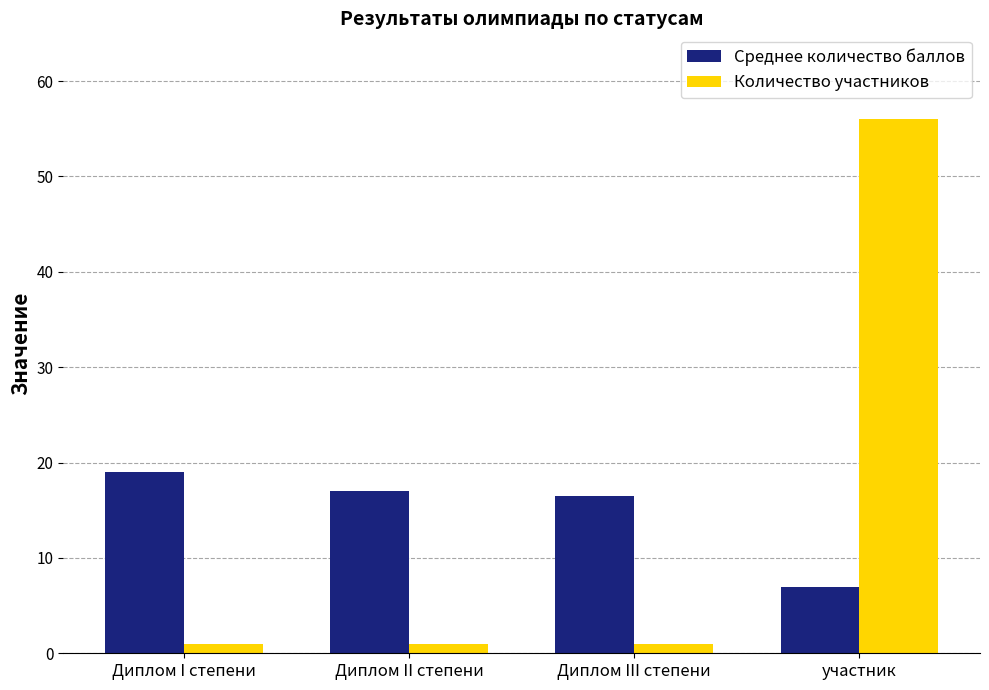

At which category is the sum across all series the highest?

участник